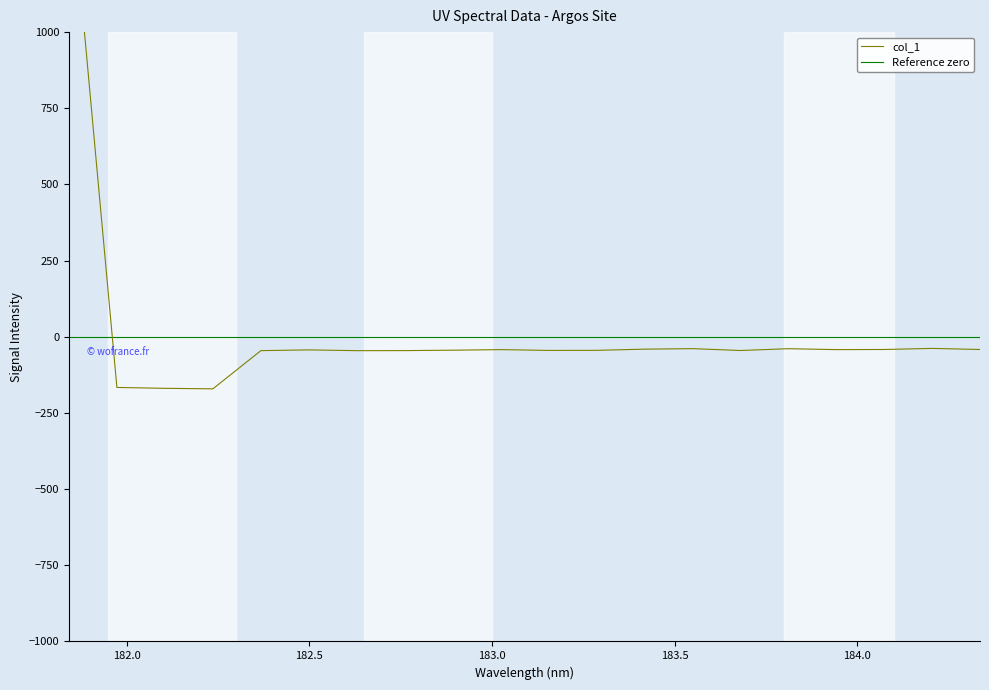

At which label does the data first exceed -43?

181.8418